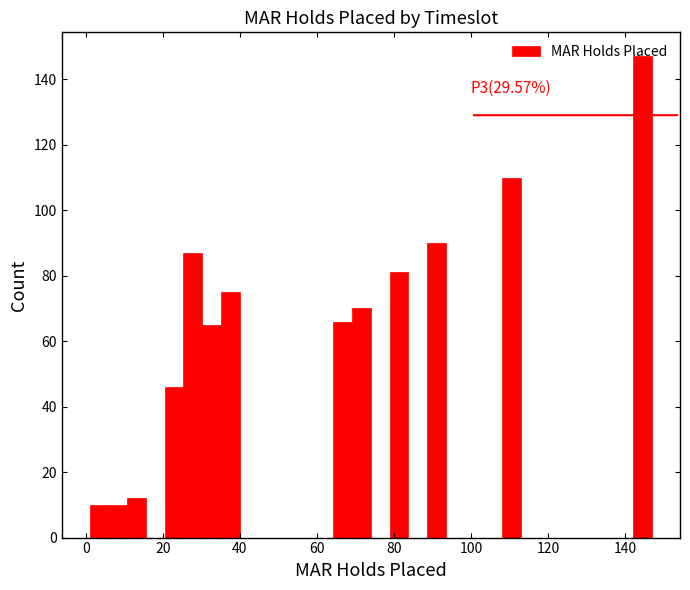

Read against the x-axis, roughly where is the centre of the tallest bar?

144